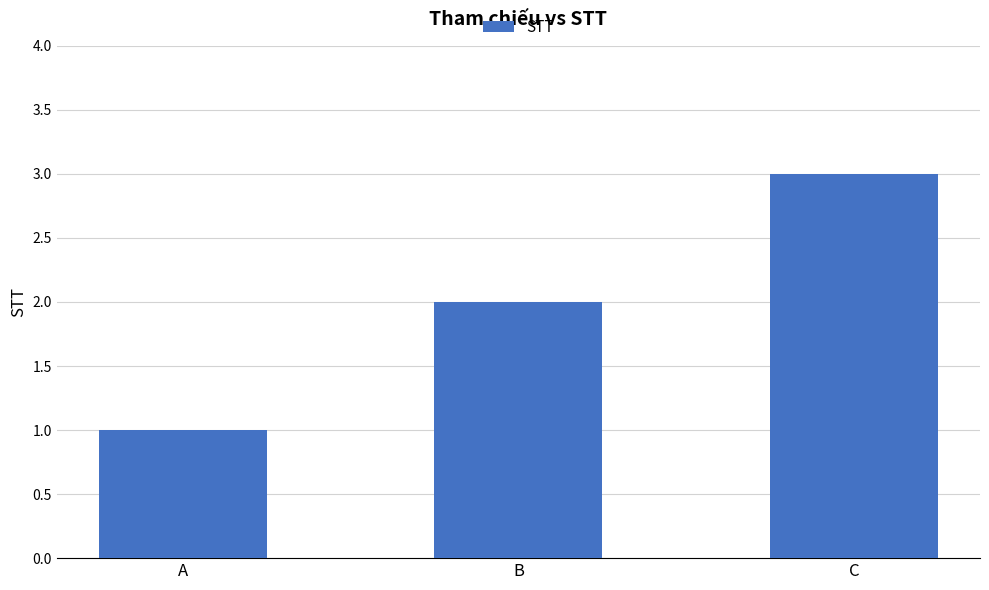

What is the value of the 1st bar from the left?

1